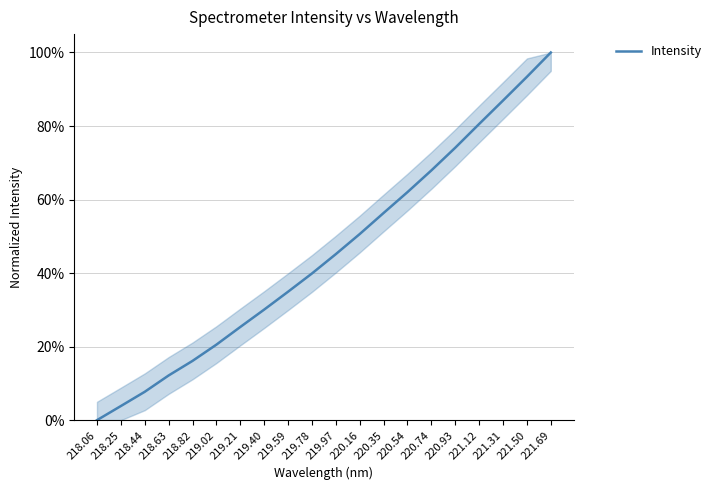

What is the sum of the values at 218.63 and 218.06?

0.1